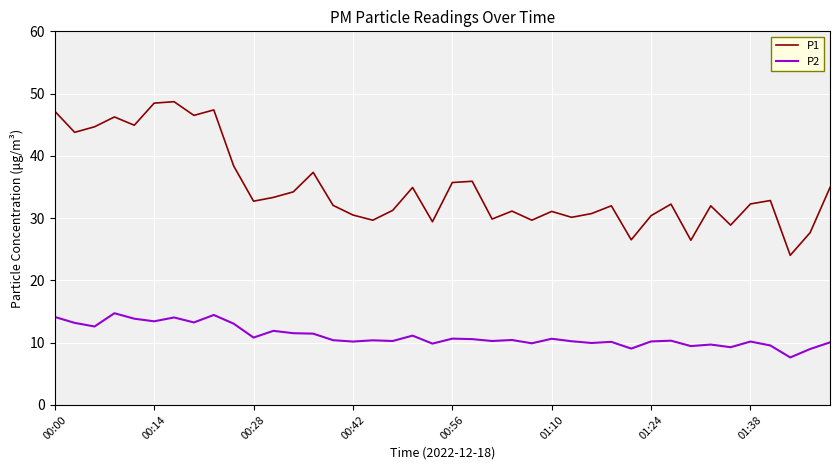

What is the greatest value displayed?

48.7